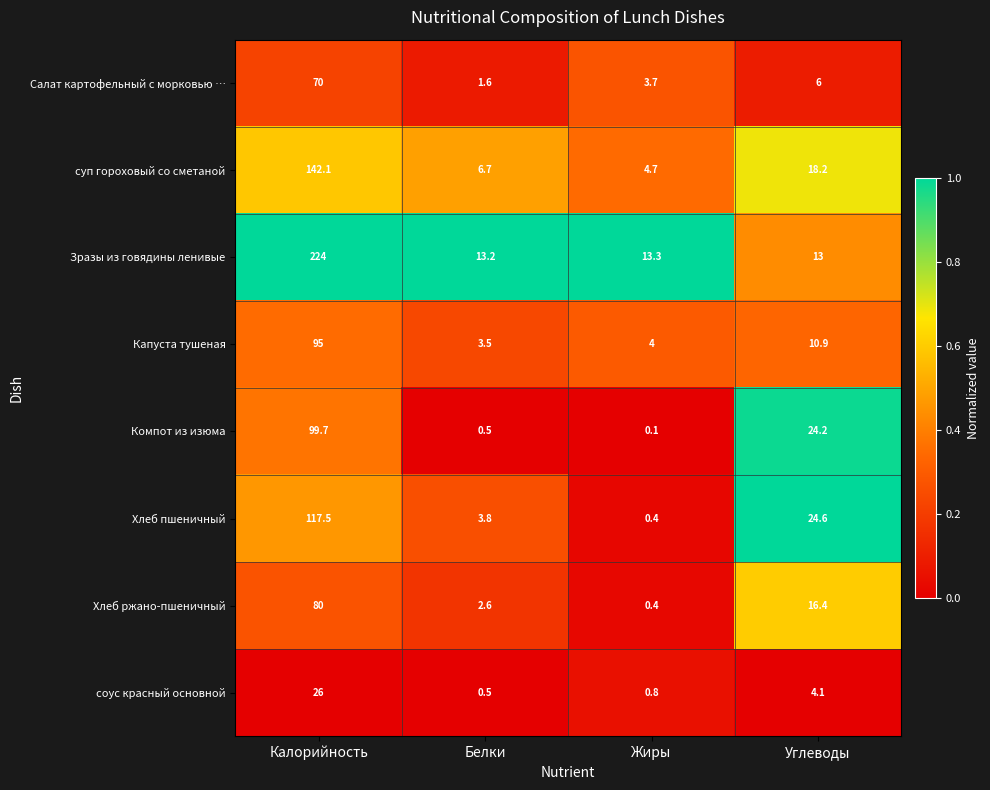

At which label is Хлеб пшеничный closest to 58?

Углеводы